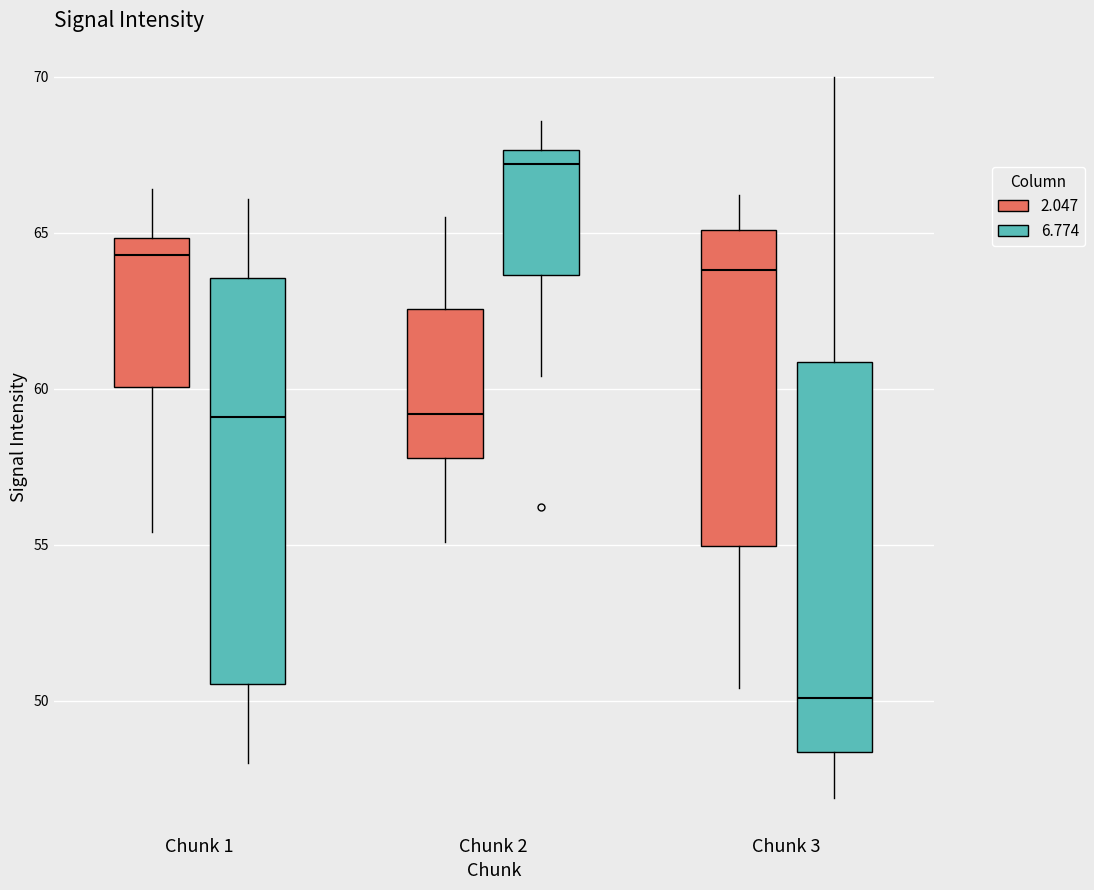

Reading left to right, read every box against the y-axis: the position of its median line, the range the box covers, and the ends of its whiskers. The values are not printed on the chart, so give them approximately, as read against the axis.

Chunk 1 (2.047): median 64.5, box 60.0 to 65.0, whiskers 55.5 to 66.5
Chunk 1 (6.774): median 59.0, box 50.5 to 63.5, whiskers 48.0 to 66.0
Chunk 2 (2.047): median 59.0, box 58.0 to 62.5, whiskers 55.0 to 65.5
Chunk 2 (6.774): median 67.0, box 63.5 to 67.5, whiskers 60.5 to 68.5
Chunk 3 (2.047): median 64.0, box 55.0 to 65.0, whiskers 50.5 to 66.0
Chunk 3 (6.774): median 50.0, box 48.5 to 61.0, whiskers 47.0 to 70.0